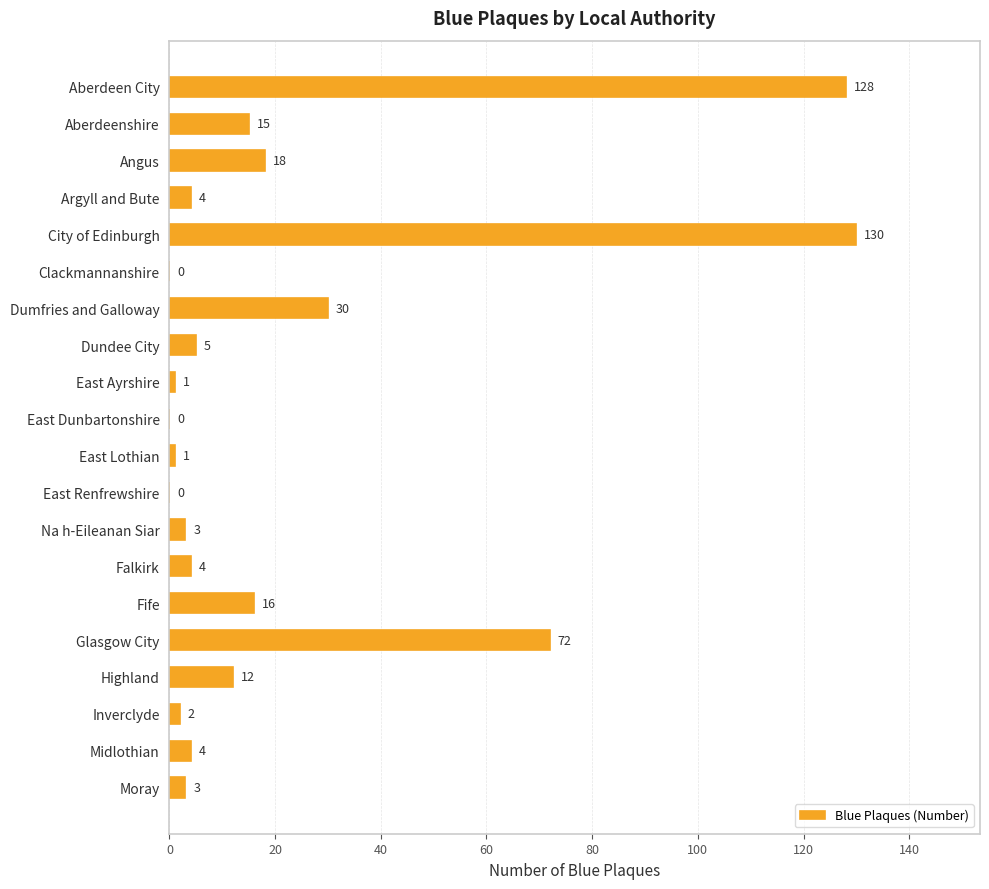

Are the bars grouped side by side (vs. stacked)?

No